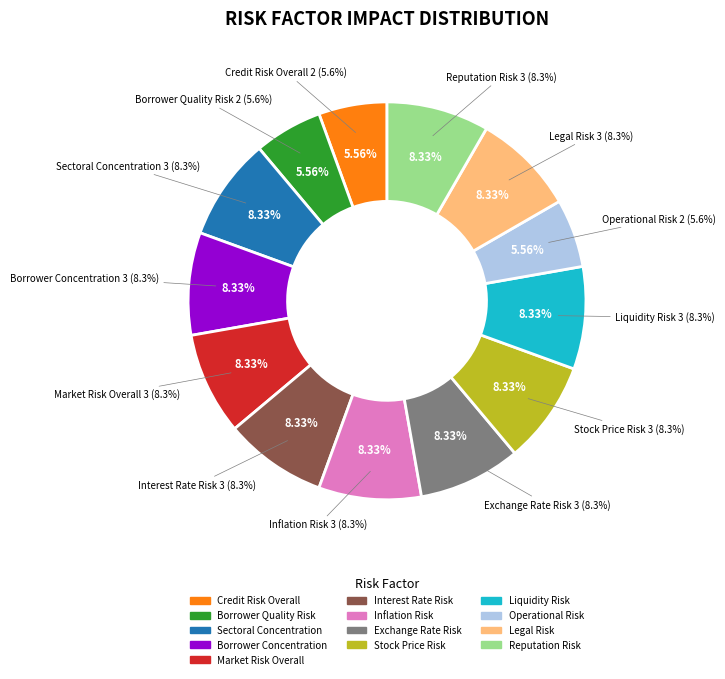

Is סיכון מוניטין the majority of the pie?

No